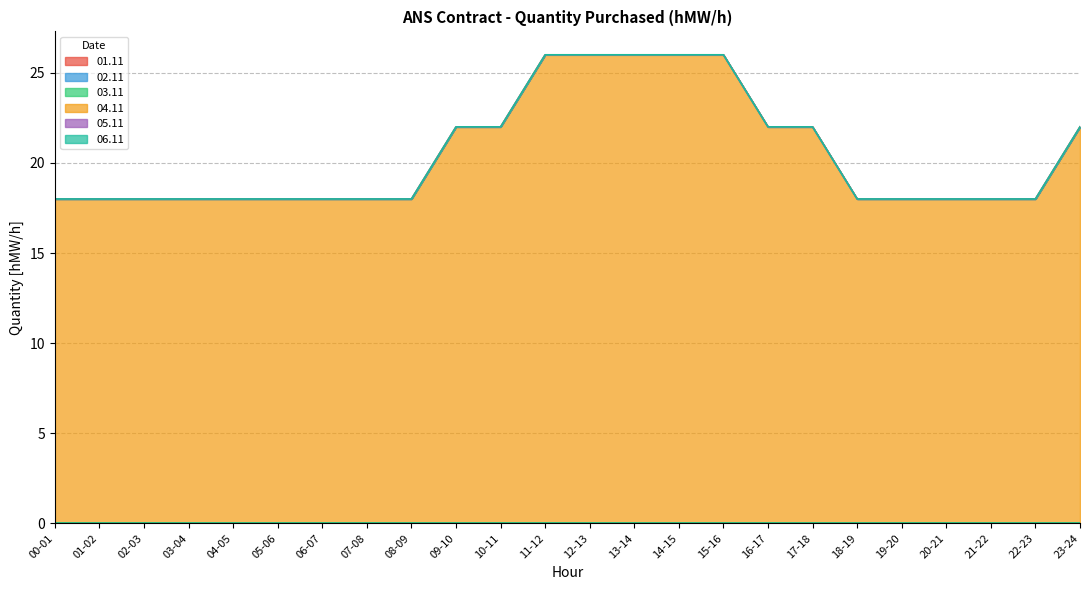

What are all the series names shown in the legend?

01.11, 02.11, 03.11, 04.11, 05.11, 06.11